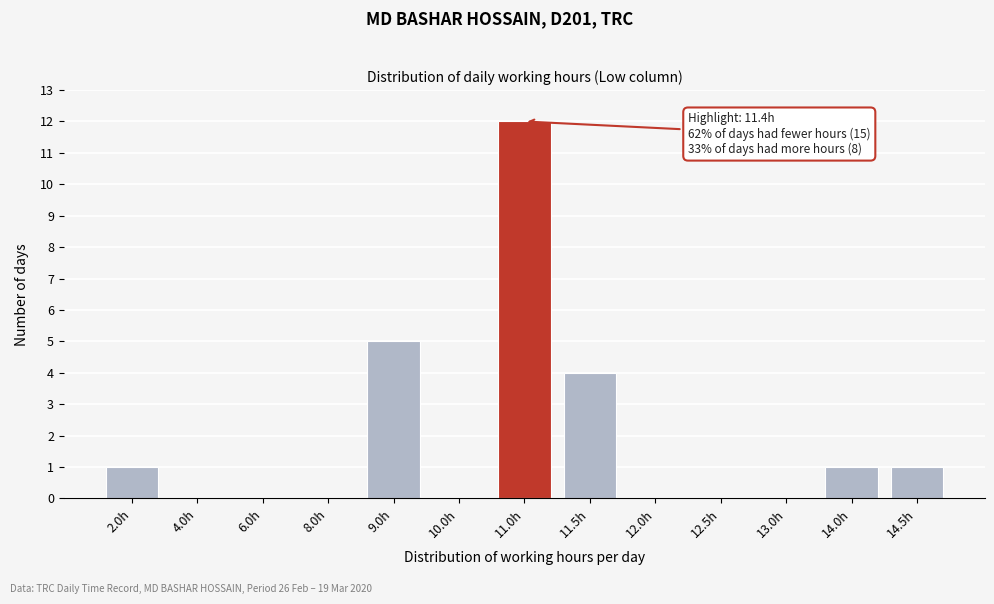

Reading left to right, extract all data points from this chart.

2.0h=1	4.0h=0	6.0h=0	8.0h=0	9.0h=5	10.0h=0	11.0h=12	11.5h=4	12.0h=0	12.5h=0	13.0h=0	14.0h=1	14.5h=1